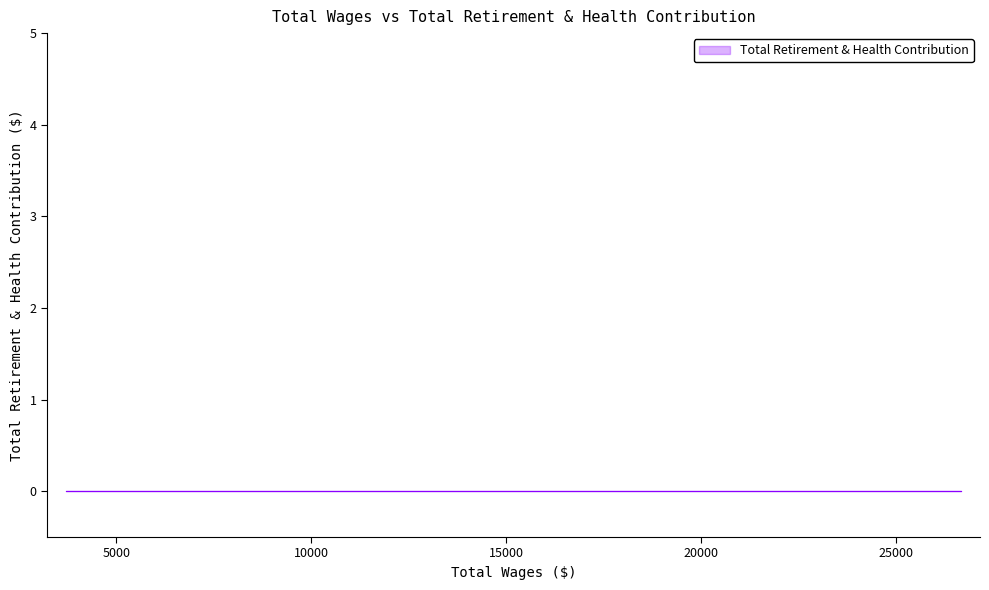

Reading left to right, list all the values displayed in this chart.

Total Wages: 0=26656	1=26487	2=25092	3=14920	4=14088	5=9621	6=8968	7=8858	8=8498	9=7921	10=6300	11=6293	12=6281	13=6116	14=5733	15=5697	16=5599	17=5587	18=5505	19=5222	20=4974	21=4931	22=4895	23=4848	24=4681	25=4656	26=4641	27=4398	28=4381	29=4290	30=4263	31=4223	32=4075	33=3922	34=3861	35=3826	36=3824	37=3816	38=3740	39=3718
Total Retirement & Health Contribution: 0=0	1=0	2=0	3=0	4=0	5=0	6=0	7=0	8=0	9=0	10=0	11=0	12=0	13=0	14=0	15=0	16=0	17=0	18=0	19=0	20=0	21=0	22=0	23=0	24=0	25=0	26=0	27=0	28=0	29=0	30=0	31=0	32=0	33=0	34=0	35=0	36=0	37=0	38=0	39=0